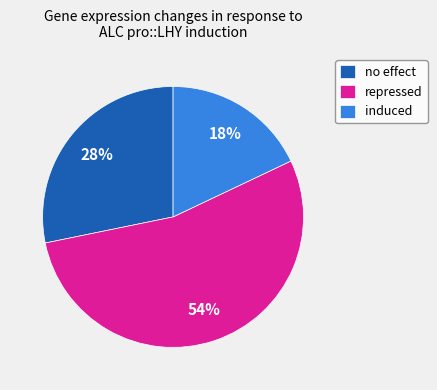

Rank the categories by value from lowest to highest.

induced, no effect, repressed